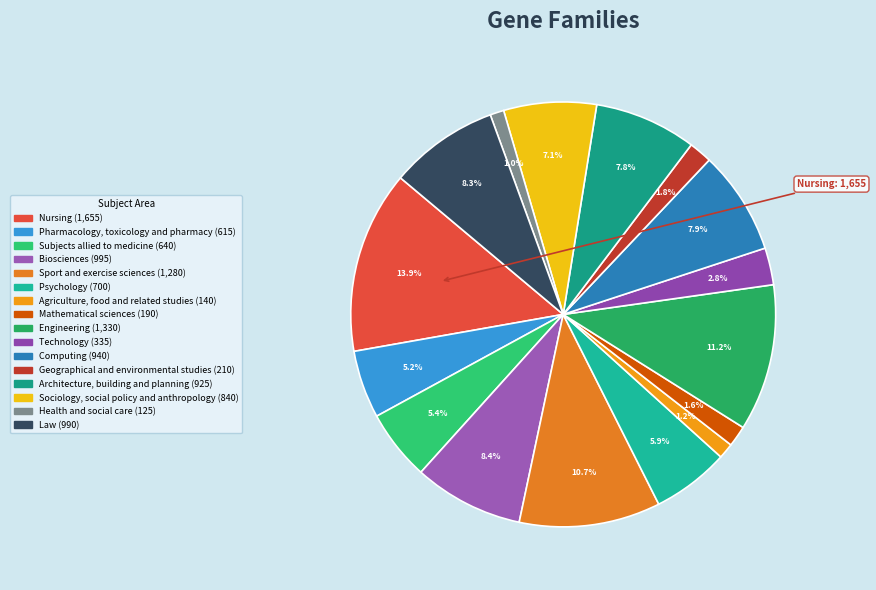

How many slices are in this pie chart?

16